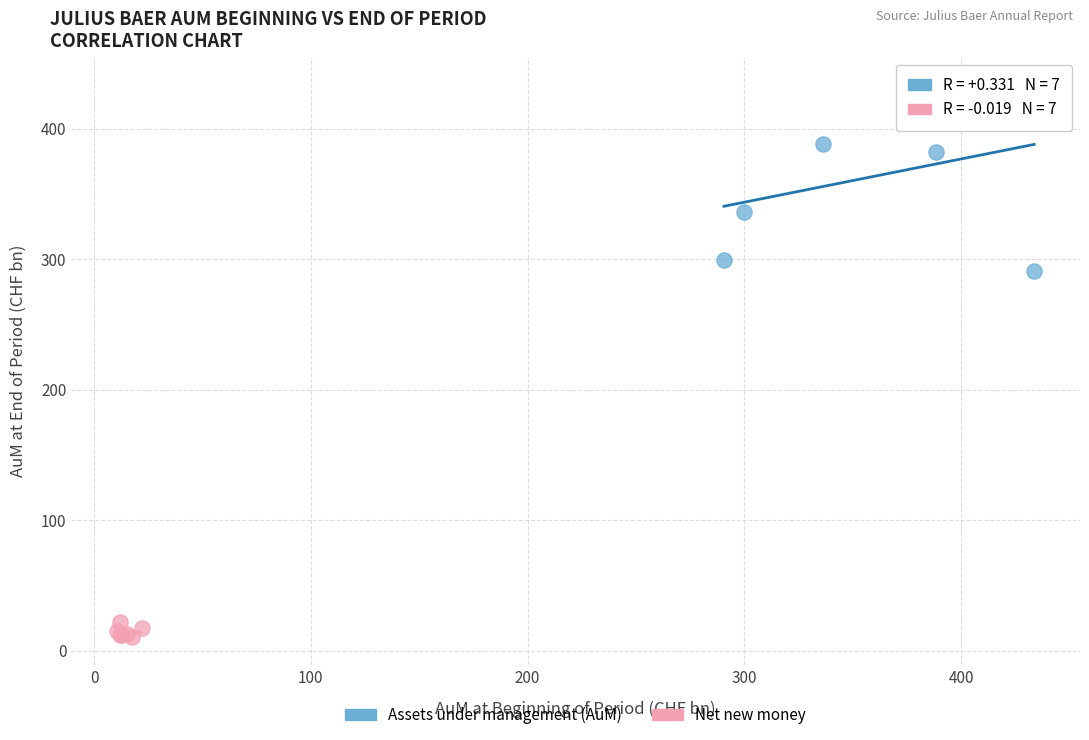

Which series has the widest spread of Y values?

Assets under management (AuM)